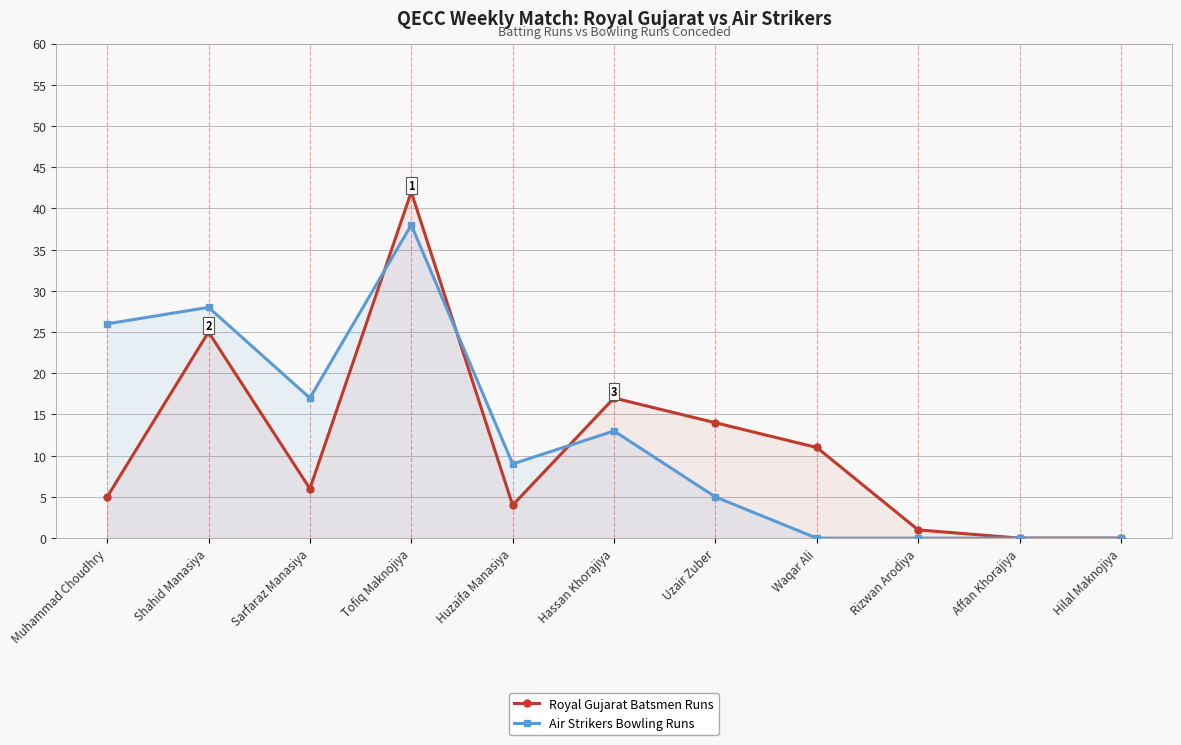

How many values in Royal Gujarat Batsmen Runs are above zero?

9